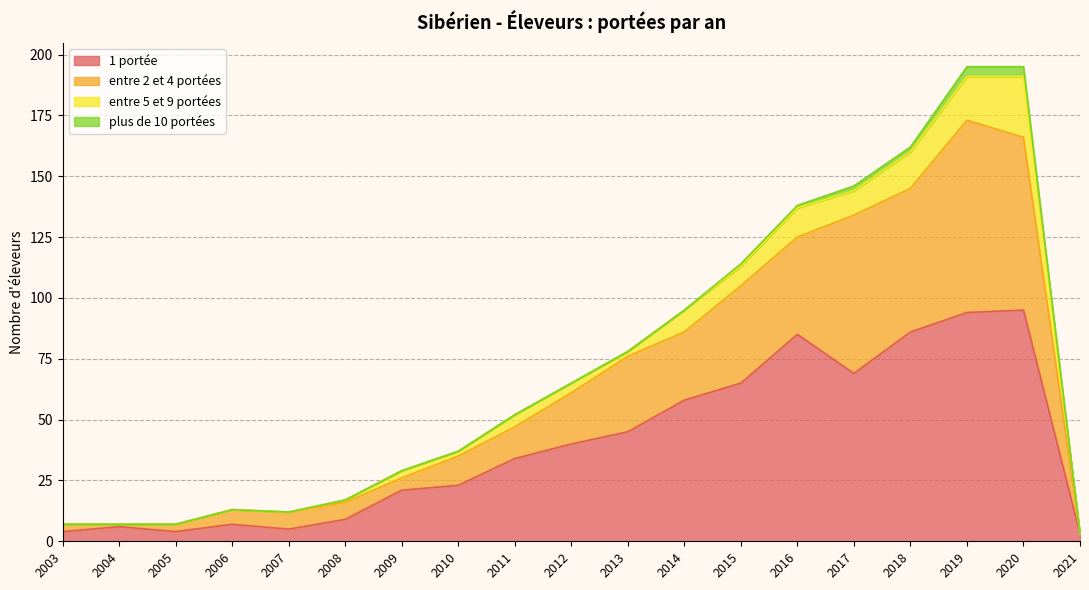

In 1 portée, how many points are lower than both neighbors (excluding endpoints)?

3